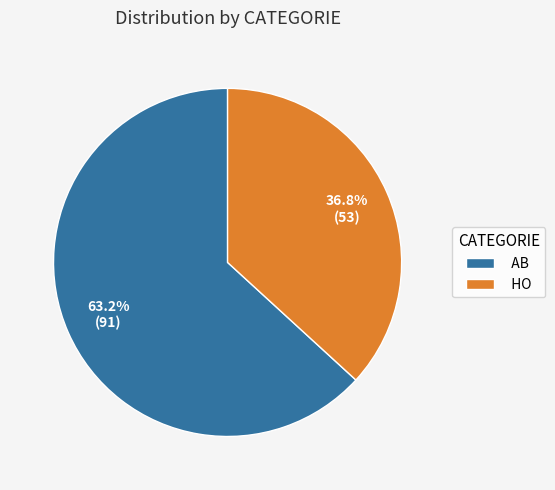

True or false: AB accounts for 69% of the total.

False